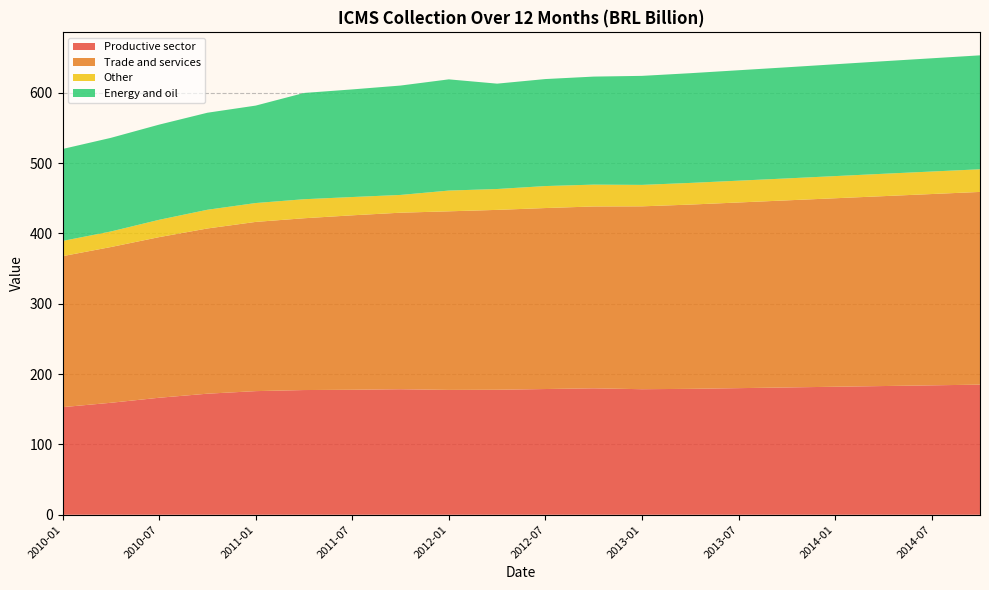

Reading left to right, extract all data points from this chart.

Productive sector: 153.0	159.2	166.3	172.1	175.8	177.3	177.7	178.5	177.5	177.7	178.8	179.8	178.5	179.0	180.0	181.0	182.0	183.0	184.0	185.0
Trade and services: 214.7	221.4	228.4	234.9	240.6	244.3	248.1	251.0	253.9	255.8	257.3	258.6	260.0	262.0	264.0	266.0	268.0	270.0	272.0	274.0
Other: 21.6	22.1	24.6	26.6	26.8	27.1	26.0	25.2	29.5	29.7	31.3	31.1	30.5	30.8	31.0	31.2	31.5	31.8	32.0	32.2
Energy and oil: 130.7	133.1	135.3	138.0	138.5	151.1	153.0	155.5	158.1	149.8	152.1	153.6	155.0	156.0	157.0	158.0	159.0	160.0	161.0	162.0